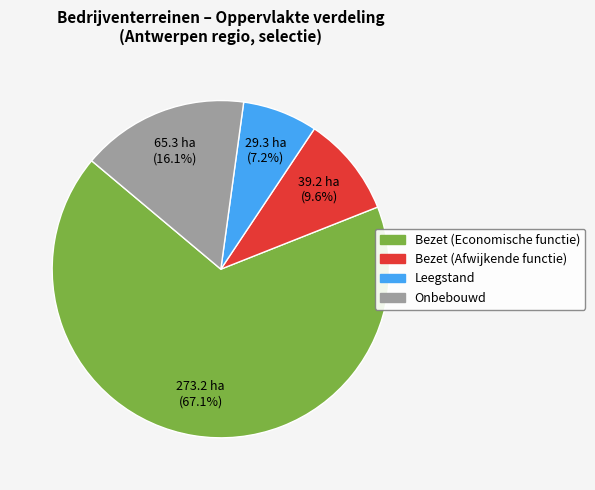

Count the number of slices in the pie.

4